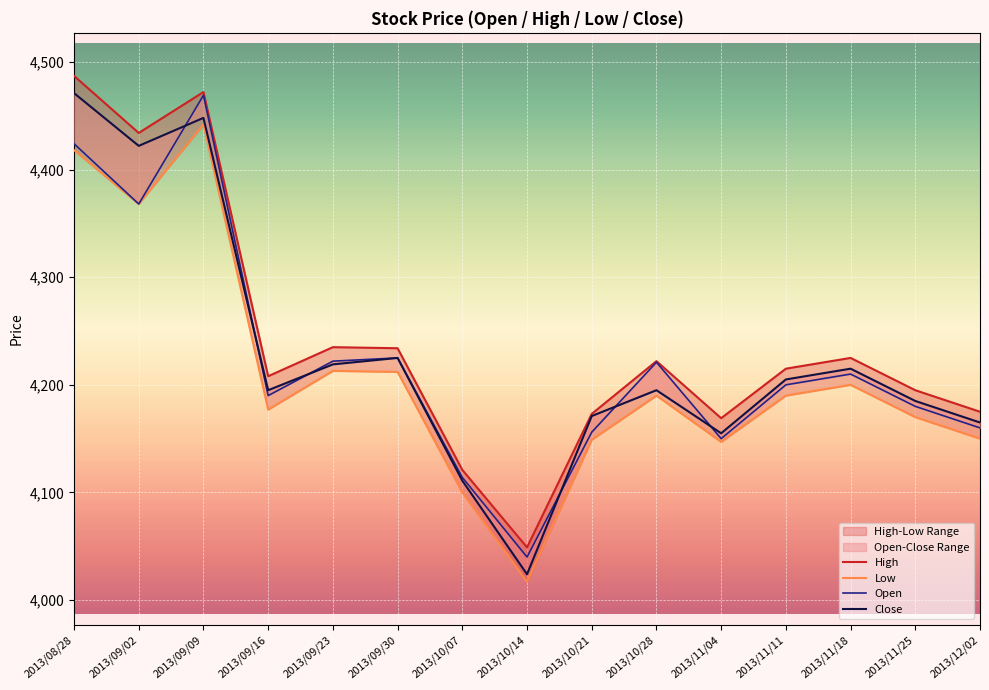

Rank the series by their maximum value, from highest to lowest.

High, Close, Open, Low